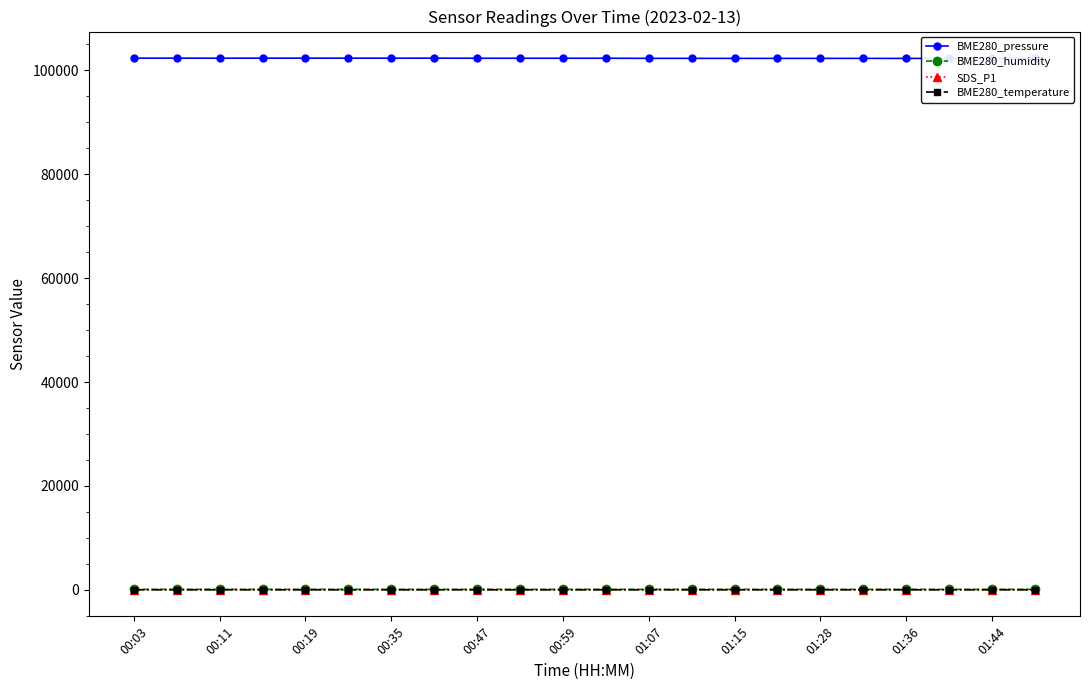

At which category does the chart reach its peak across all series?

00:03